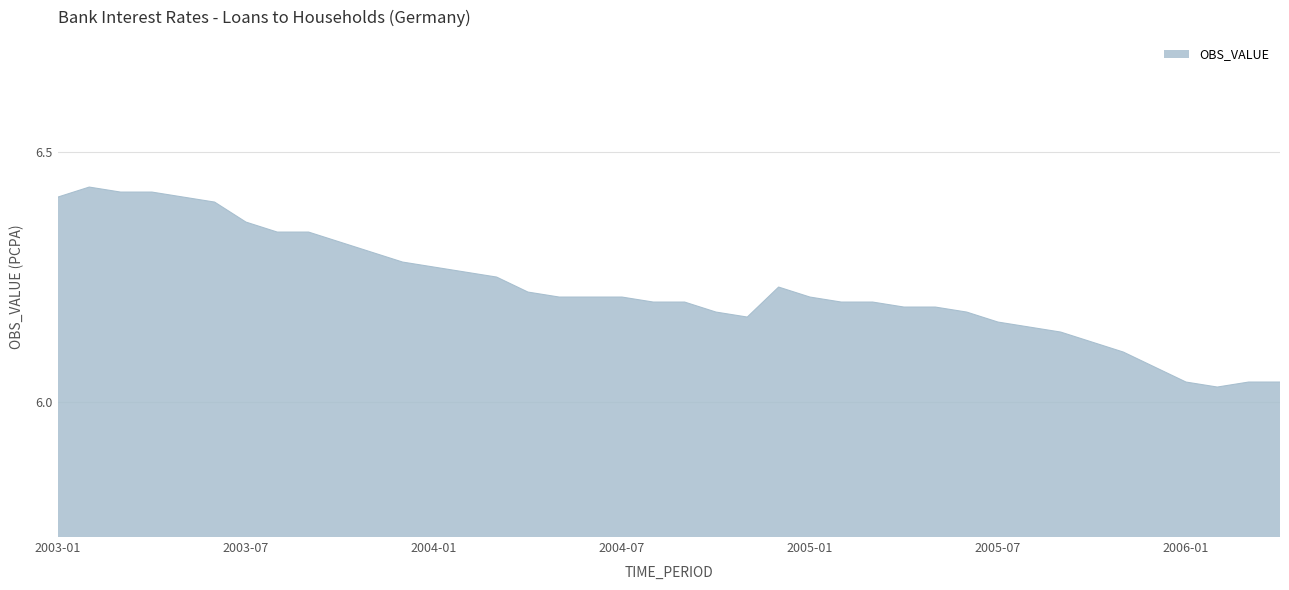

What is the difference between the maximum and minimum values?

0.4